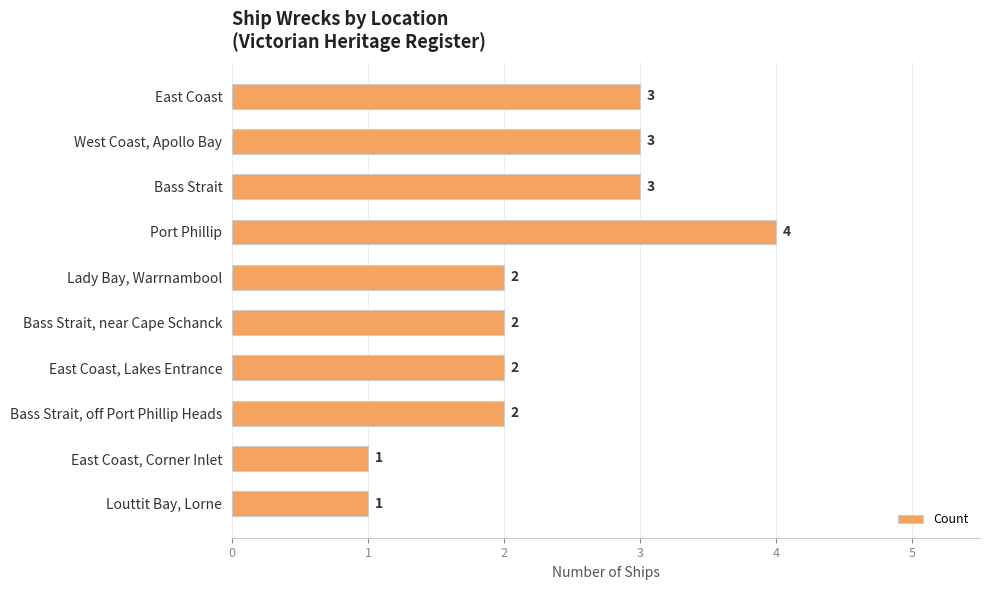

What is the difference between the second highest and minimum values?

2